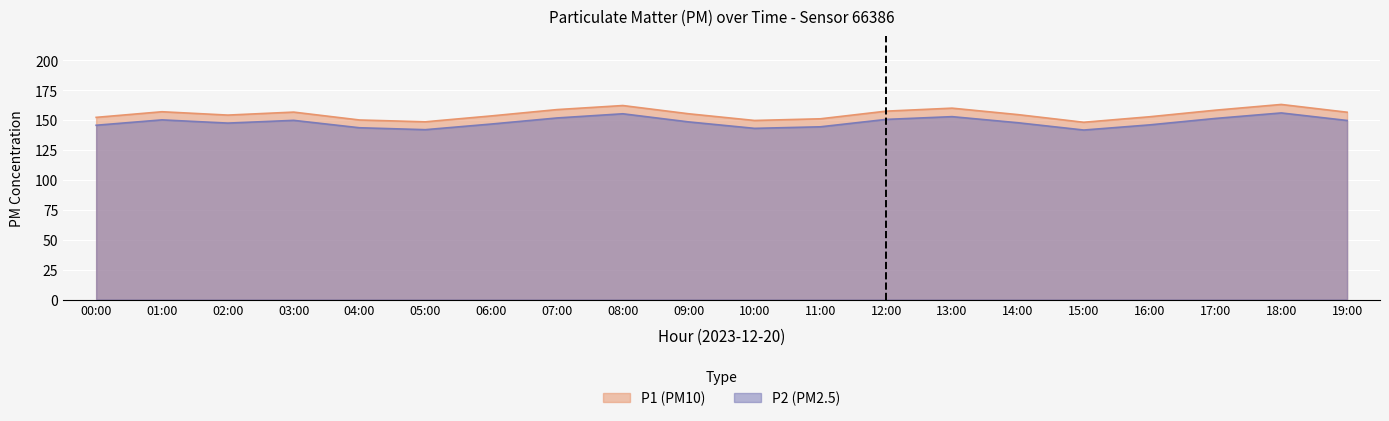

True or false: P1 and P2 intersect in this chart.

False